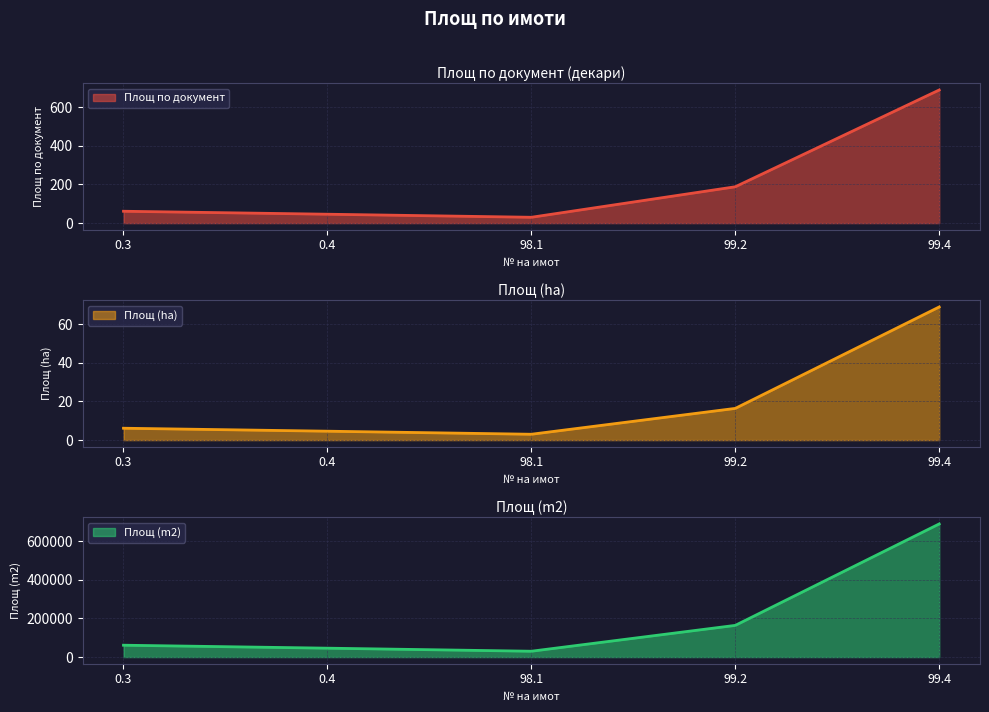

Which category has the highest value in the Площ по документ series?

99.4